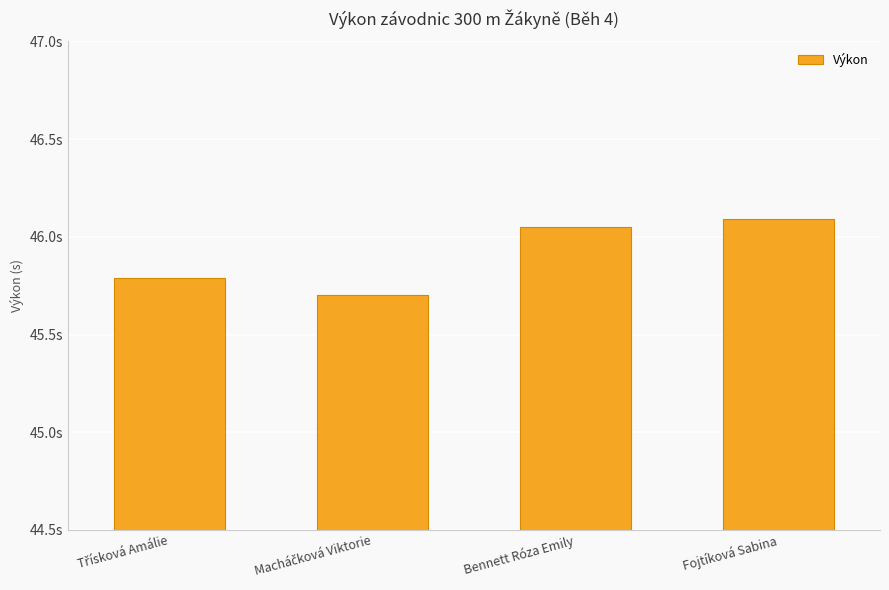

True or false: the data shows 45.8 at Třísková Amálie.

True